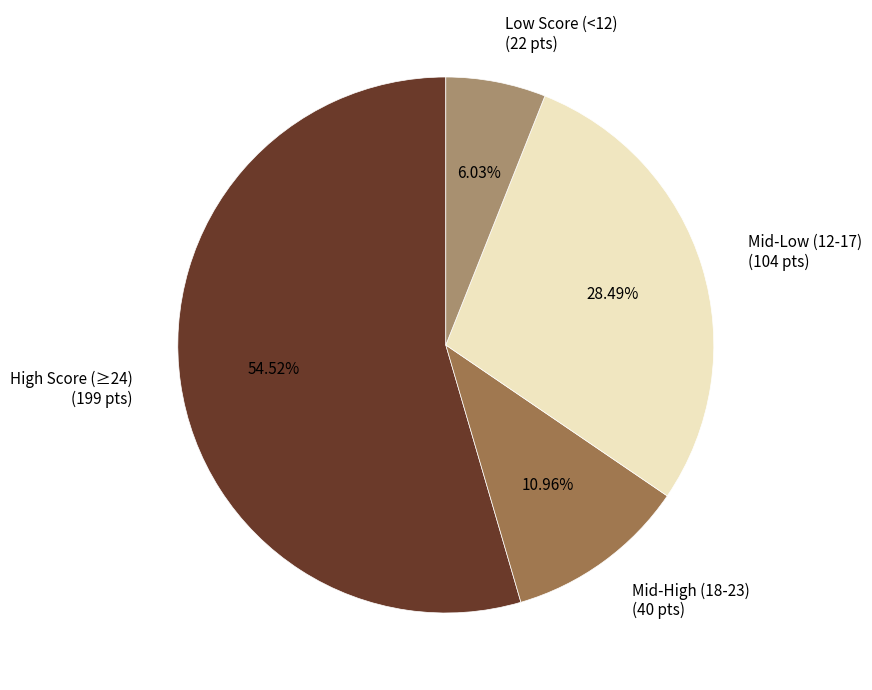

Do High Score (≥24) (199 pts) and Mid-Low (12-17) (104 pts) together represent more than half of the pie?

Yes